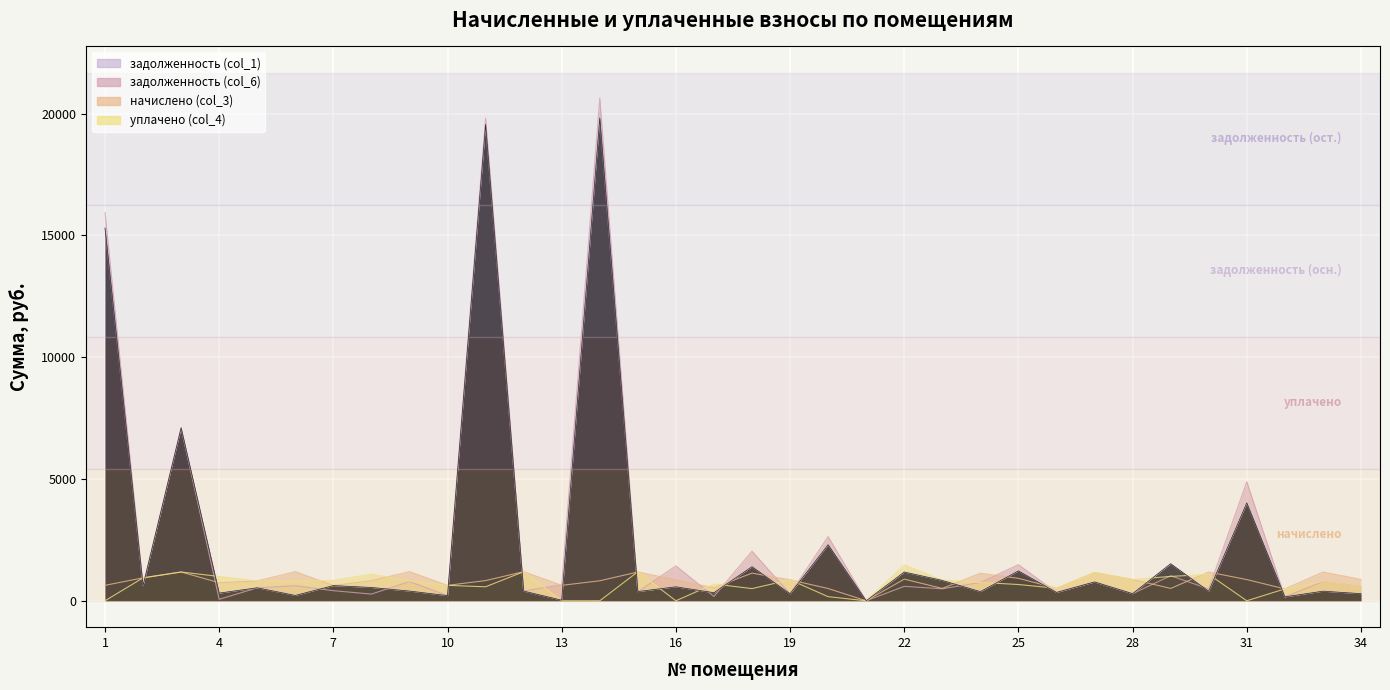

Which category has the highest value across all series?

14